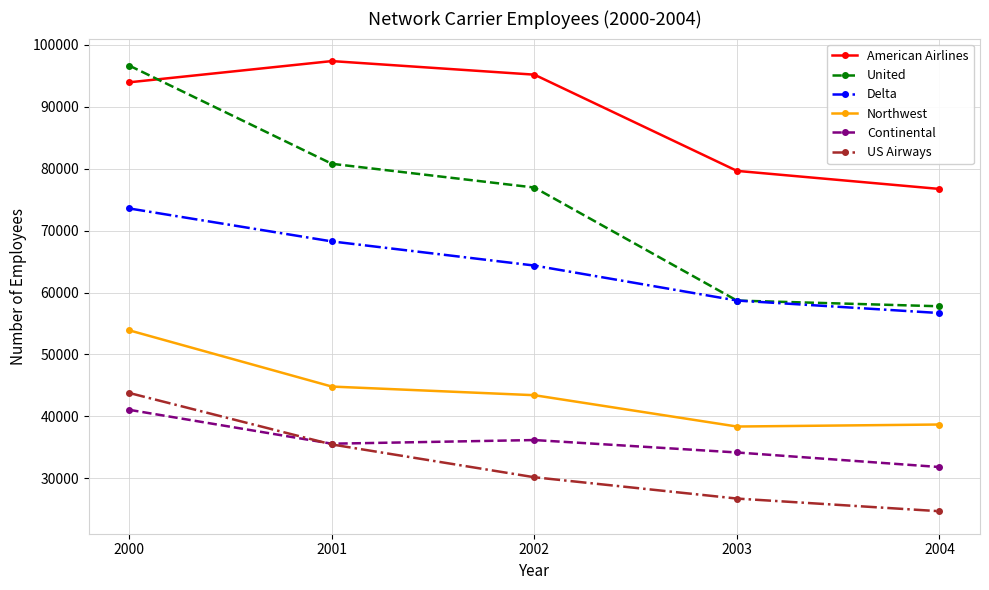

Reading left to right, extract all data points from this chart.

American Airlines: 2000=93951	2001=97378	2002=95185	2003=79644	2004=76727
United: 2000=96646	2001=80789	2002=76954	2003=58696	2004=57776
Delta: 2000=73574	2001=68252	2002=64353	2003=58704	2004=56683
Northwest: 2000=53889	2001=44807	2002=43412	2003=38353	2004=38678
Continental: 2000=41050	2001=35578	2002=36170	2003=34163	2004=31811
US Airways: 2000=43771	2001=35458	2002=30159	2003=26719	2004=24675